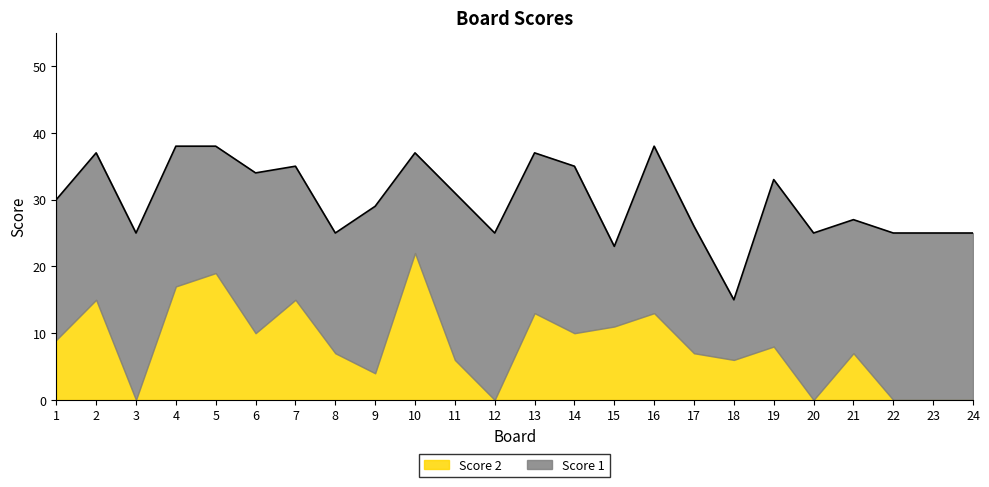

At which category does Score 1 reach its first local valley?

5